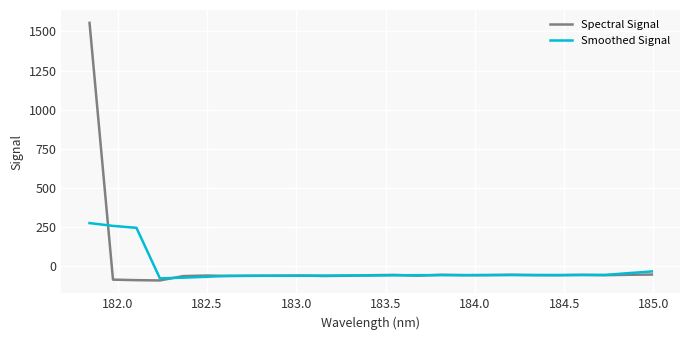

Which series has the largest total across all categories?

Spectral Signal